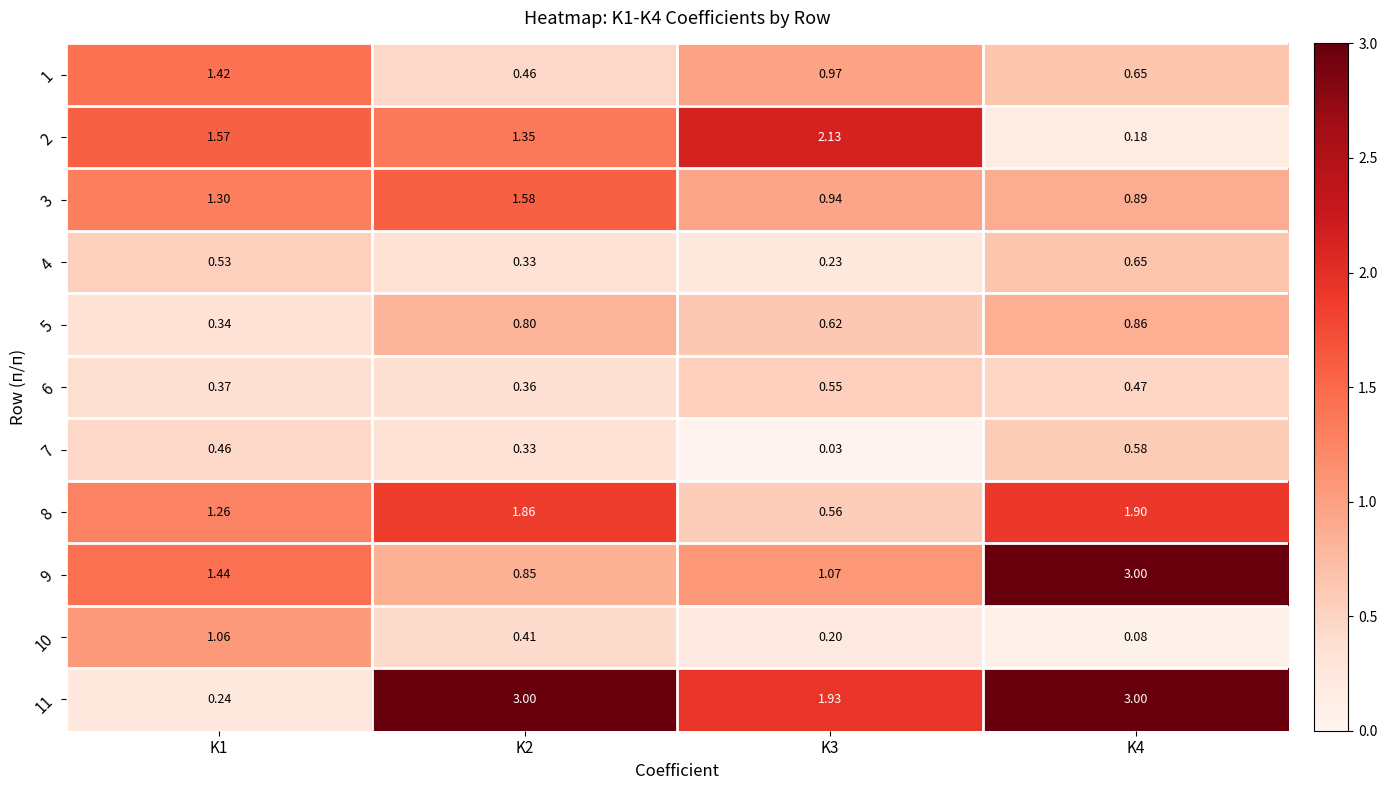

Is the value of 1 at K3 greater than the value of 8 at K3?

Yes